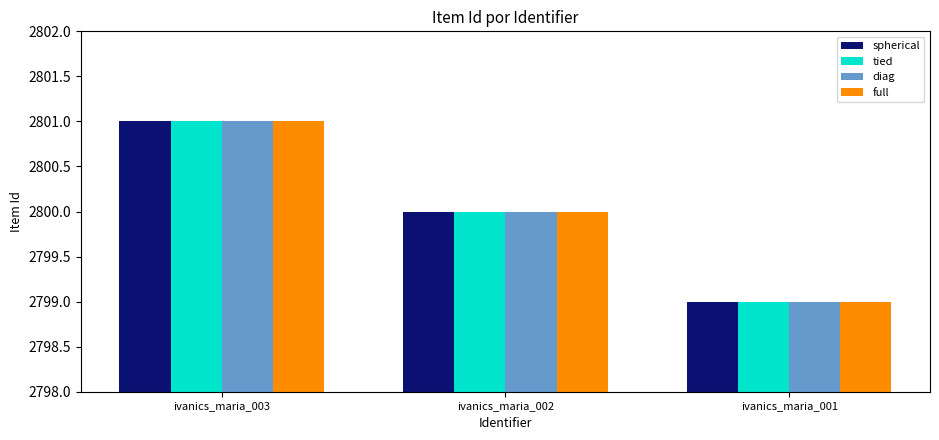

What is the difference between the tied values at ivanics_maria_002 and ivanics_maria_001?

1